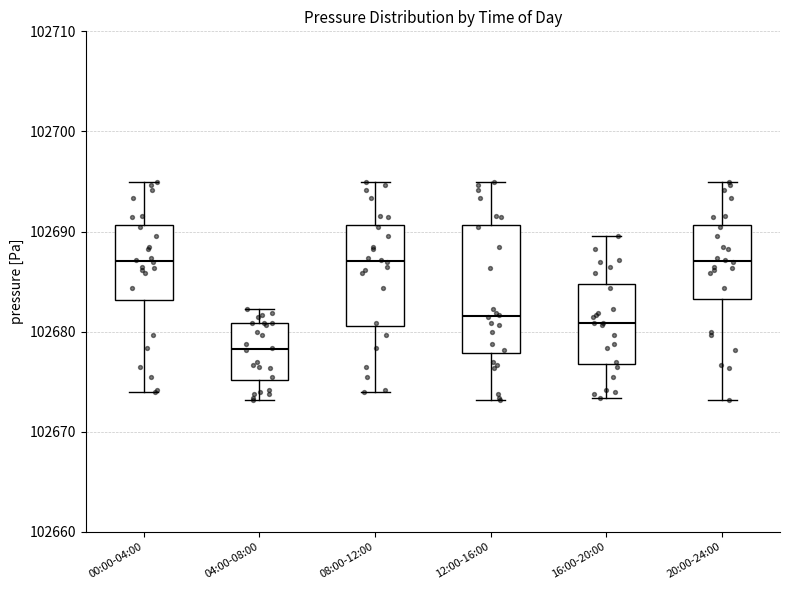

Reading left to right, transcribe this box plot: for each box, give where its median line is, the range the box spans, and where its two whiskers end, as read against the y-axis. The values are not printed on the chart, so give them approximately, as read against the axis.

00:00-04:00: median 102687, box 102683 to 102691, whiskers 102674 to 102695
04:00-08:00: median 102678, box 102675 to 102681, whiskers 102673 to 102682
08:00-12:00: median 102687, box 102681 to 102691, whiskers 102674 to 102695
12:00-16:00: median 102682, box 102678 to 102691, whiskers 102673 to 102695
16:00-20:00: median 102681, box 102677 to 102685, whiskers 102673 to 102690
20:00-24:00: median 102687, box 102683 to 102691, whiskers 102673 to 102695